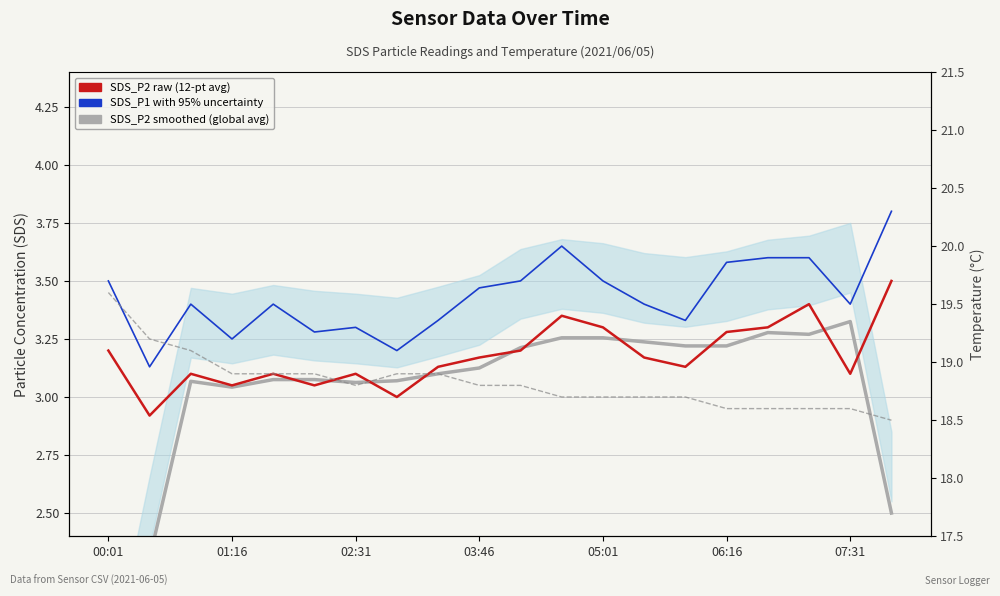

True or false: SDS_P1 (raw) has a value of 3.4 at 13.

True